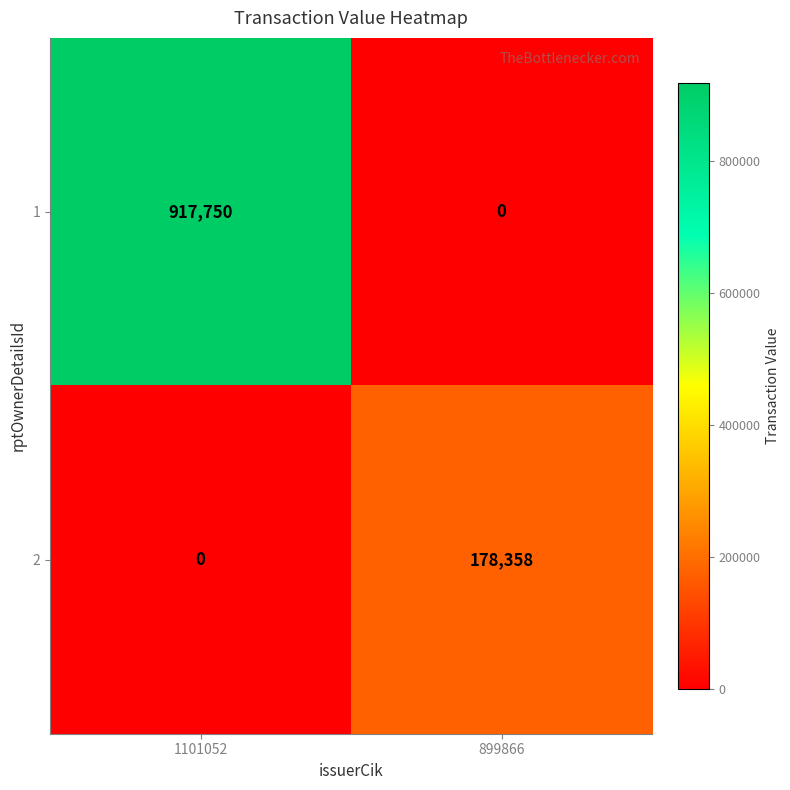

At which label is 2 closest to 89179?

1101052